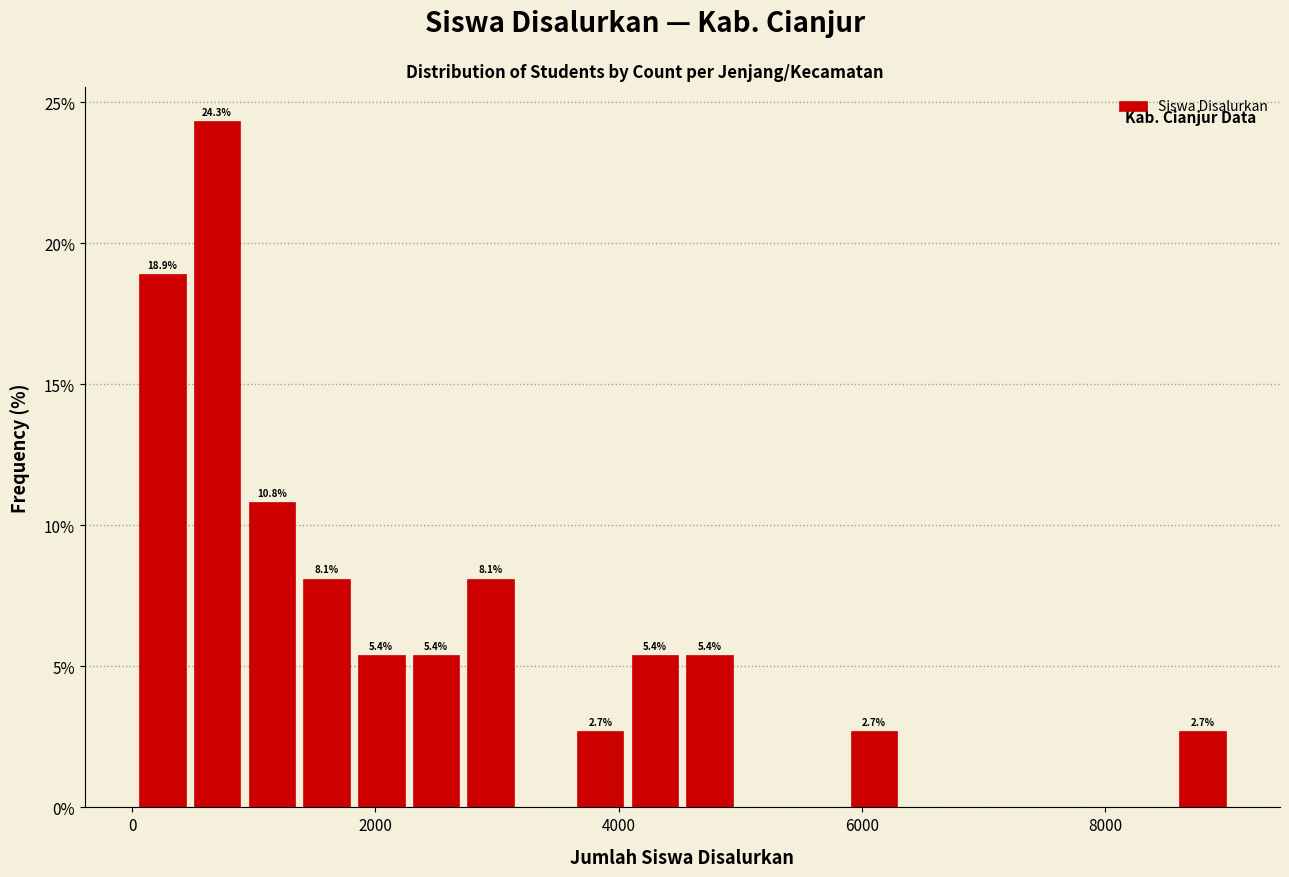

Read against the x-axis, roughly where is the centre of the tallest bar?

600